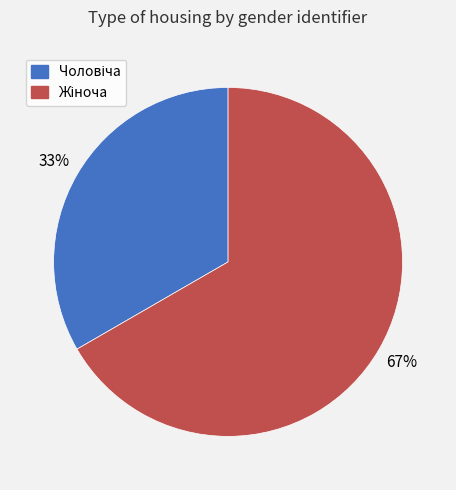

To the nearest percent, what is the average slice percentage?

50%